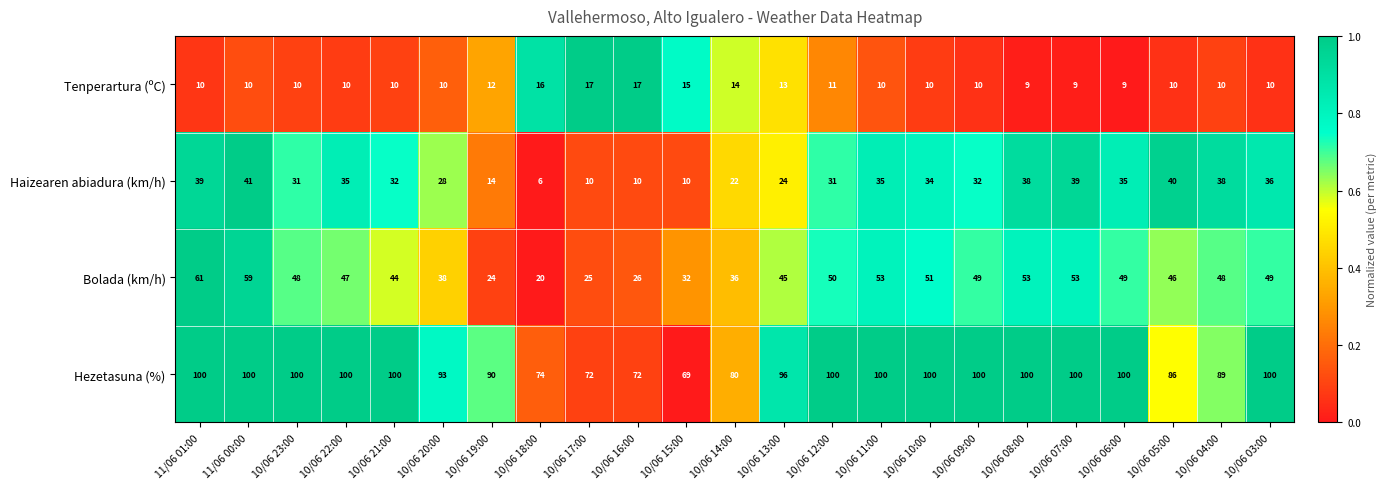

What is the lowest value of the Tenperartura (ºC) series?

9